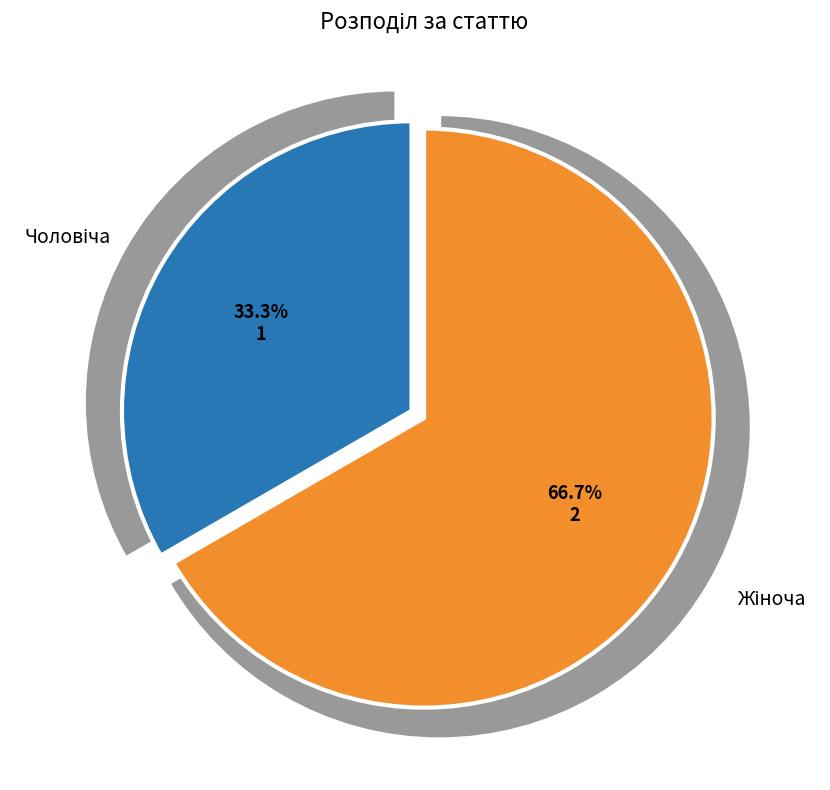

How much of the chart is everything except Чоловіча?

66.7%